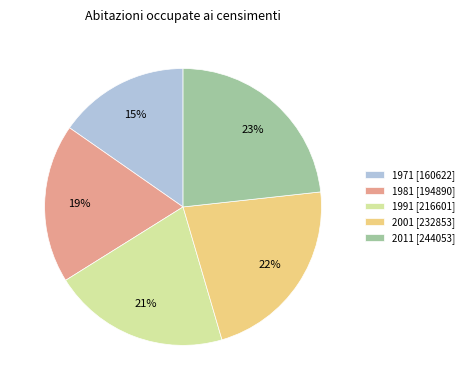

To the nearest percent, what is the average slice percentage?

20%